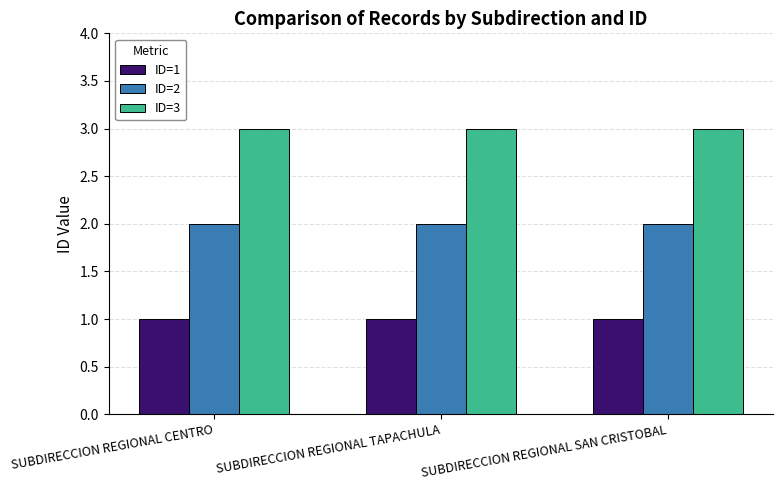

Rank the series at SUBDIRECCION REGIONAL SAN CRISTOBAL from highest to lowest value.

ID=3, ID=2, ID=1